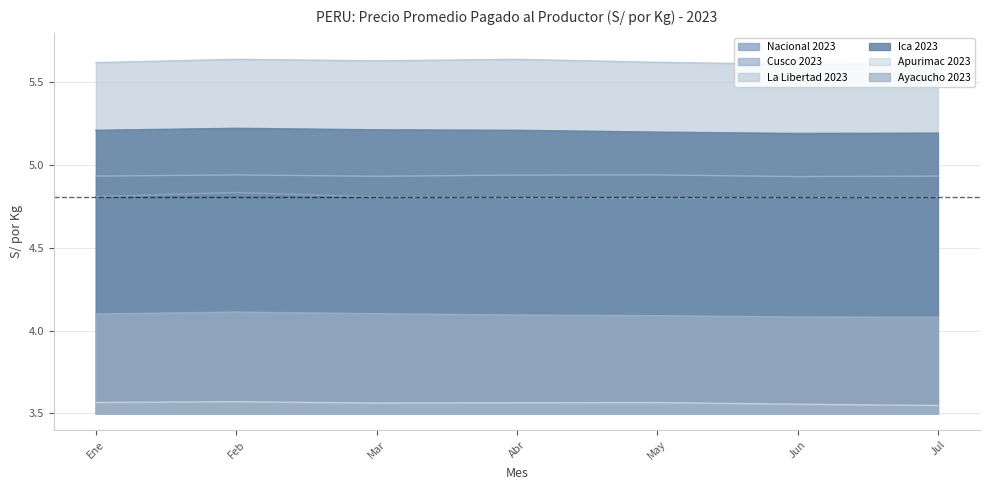

At which category is the sum across all series the highest?

Feb